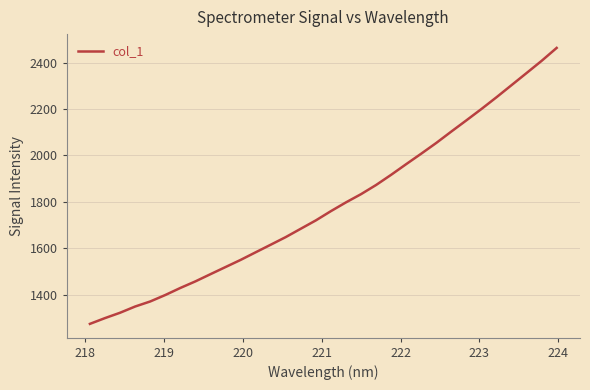

Reading right to left, extract all data points from this chart.

2463.4	2407.6	2355.1	2302.9	2250.7	2200.1	2151.2	2103.0	2053.8	2007.6	1962.4	1916.4	1872.5	1833.0	1797.5	1759.8	1719.9	1683.9	1647.8	1614.9	1582.2	1549.3	1518.6	1487.8	1456.8	1428.4	1398.0	1370.1	1348.4	1321.5	1298.4	1273.5